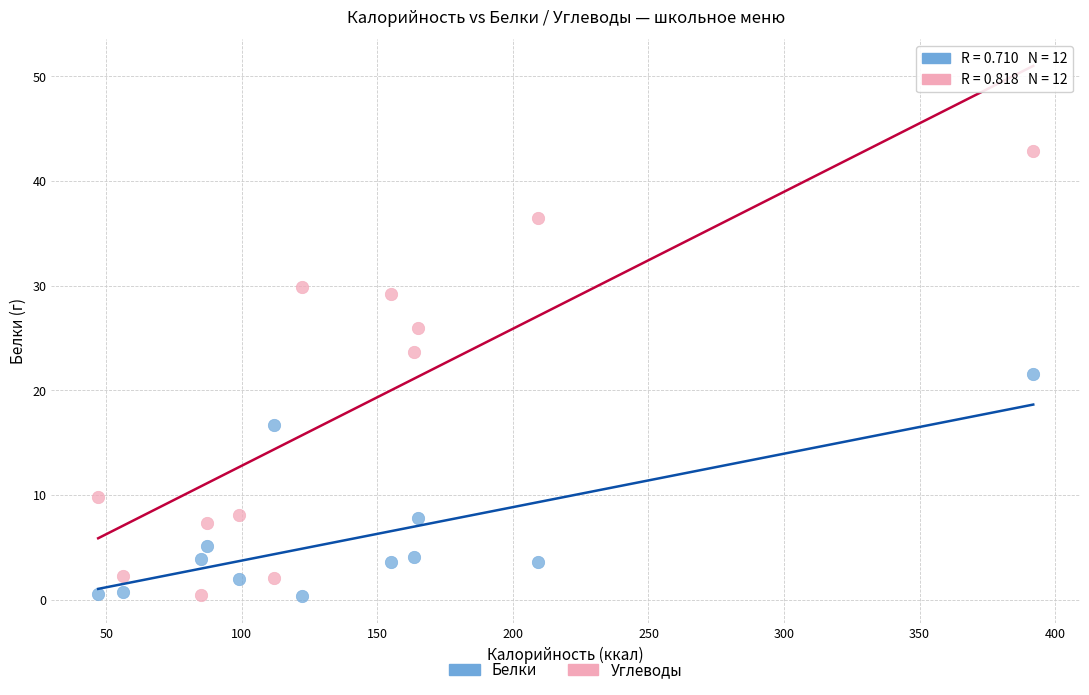

Which series reaches the maximum Y coordinate?

Углеводы